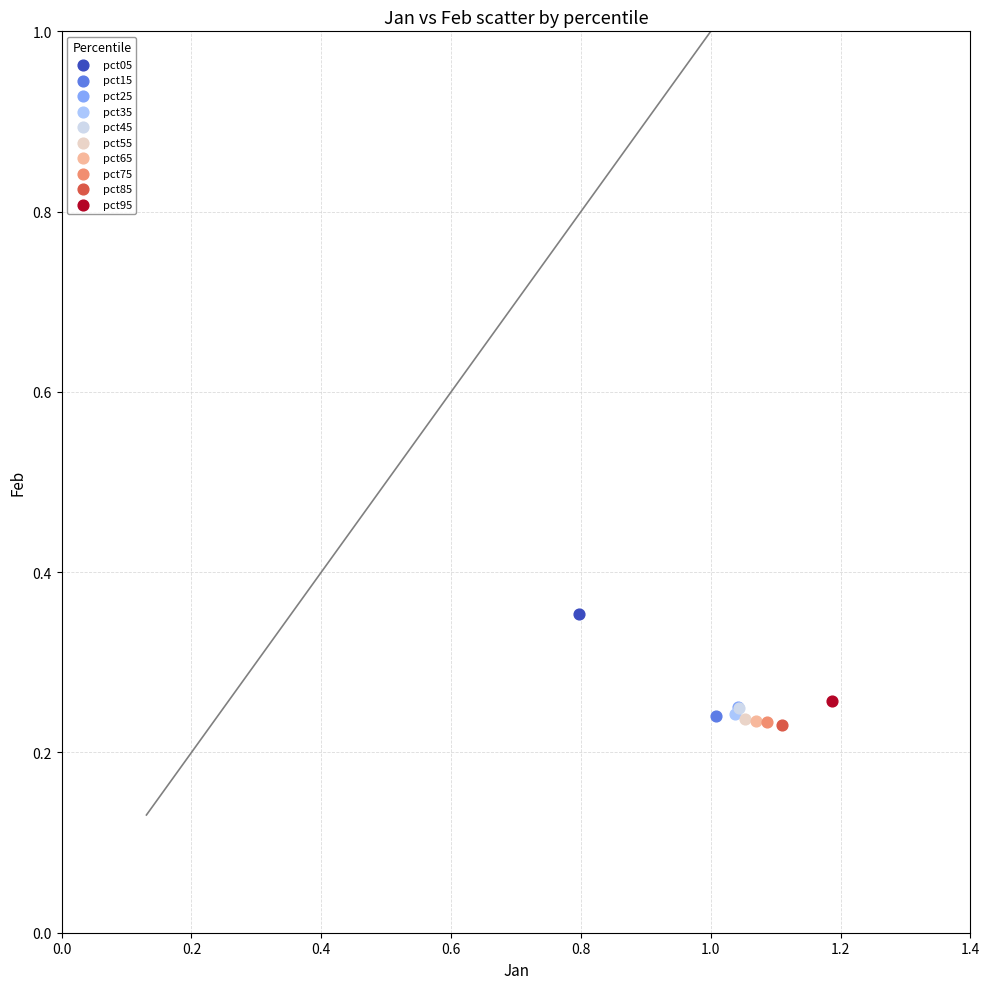

What are all the series names shown in the legend?

pct05, pct15, pct25, pct35, pct45, pct55, pct65, pct75, pct85, pct95